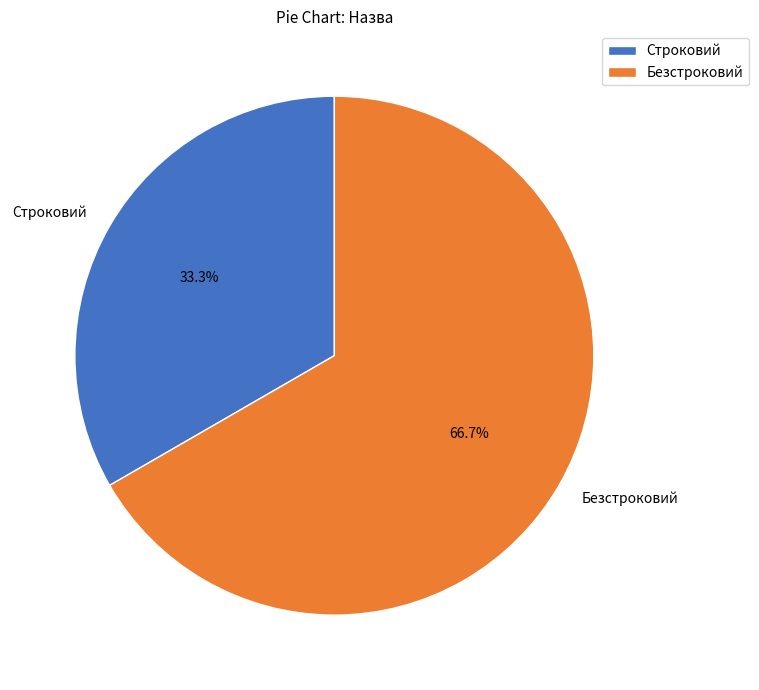

Rank the categories by value from highest to lowest.

Безстроковий, Строковий